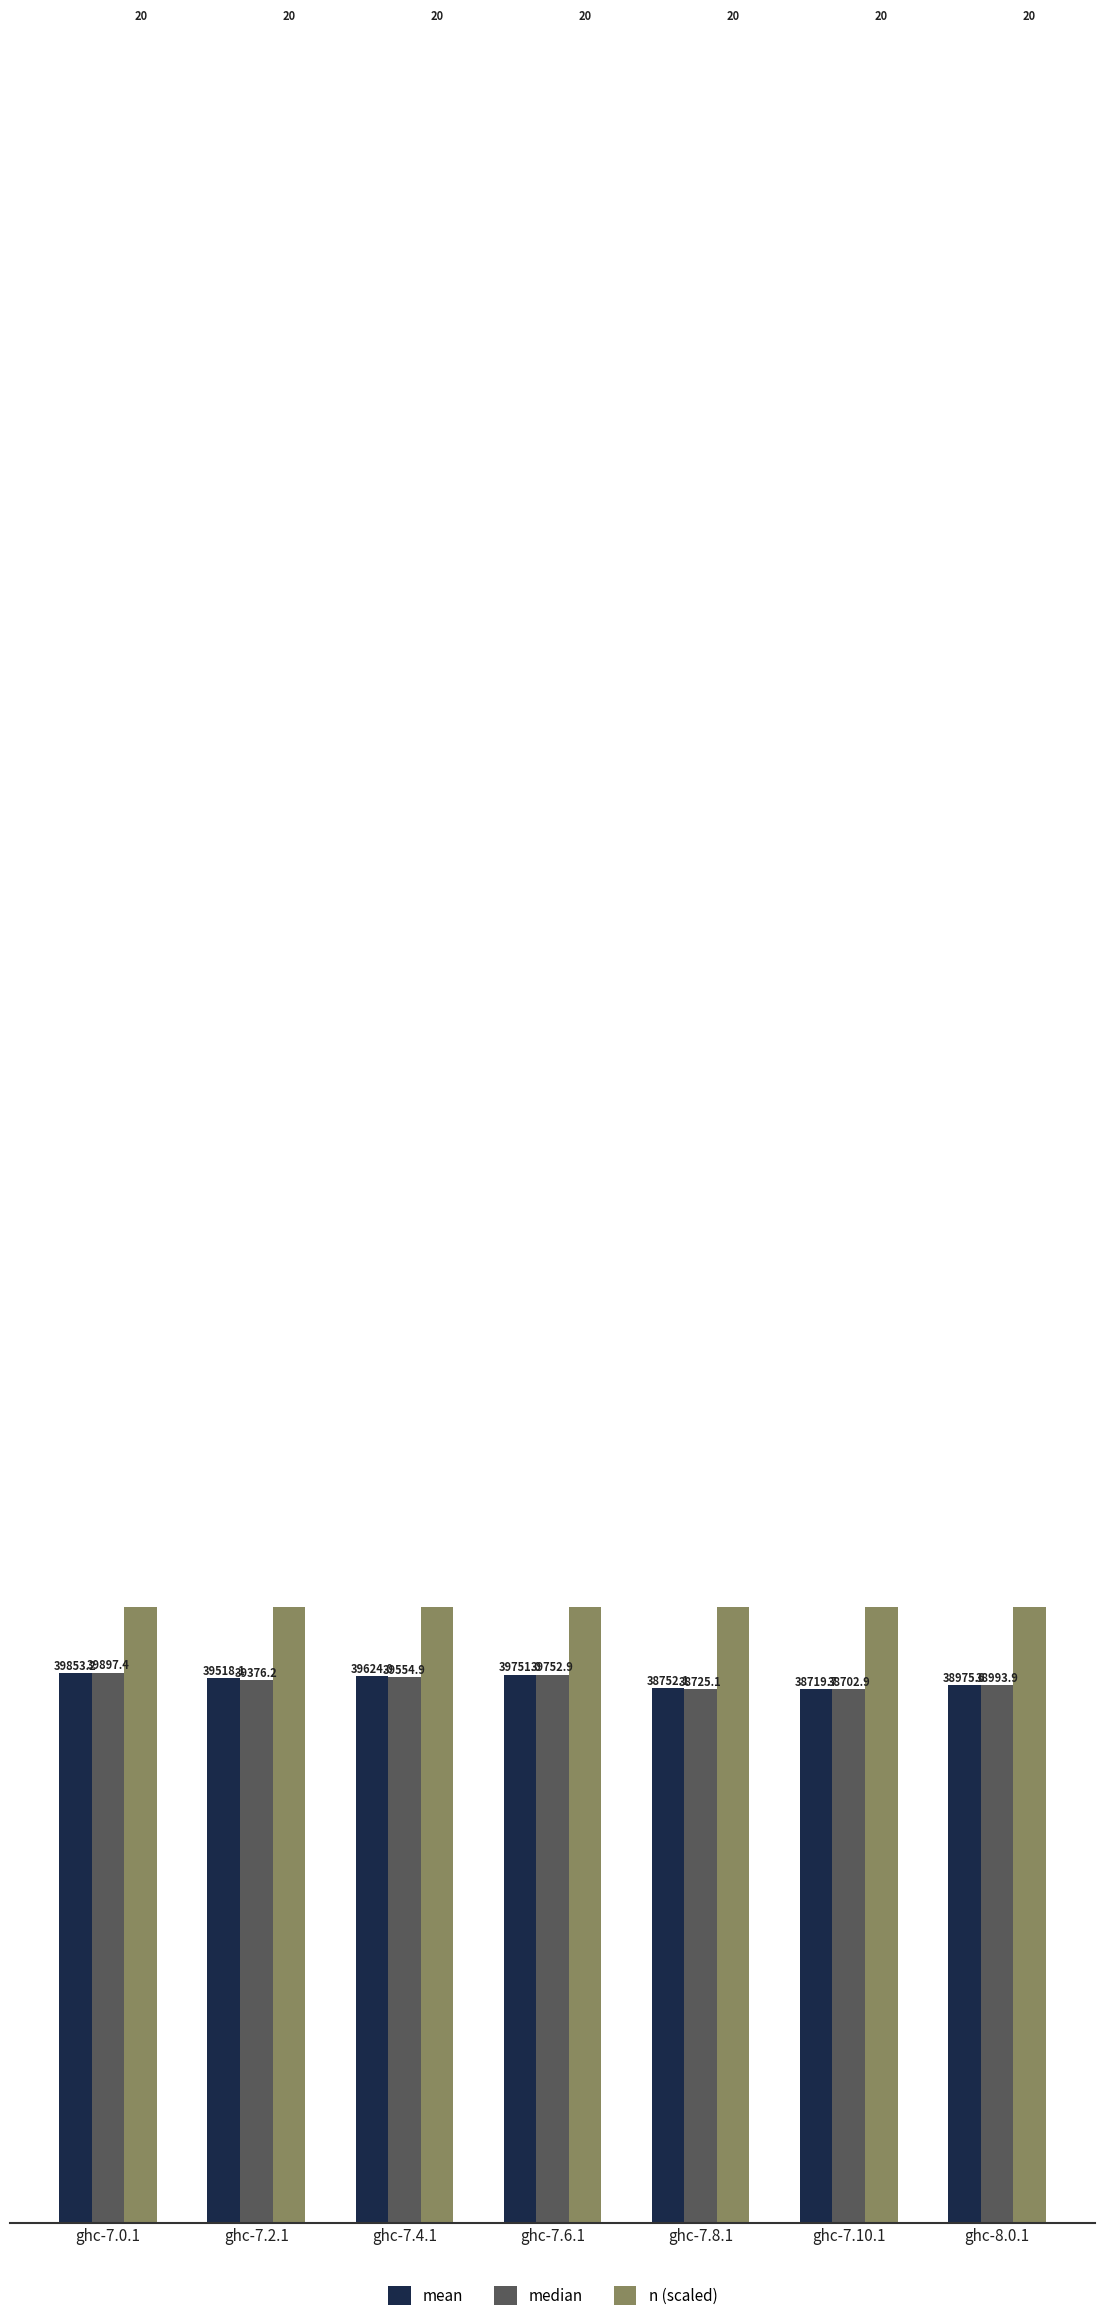

What is the spread (max minus min) of values at ghc-7.6.1?

119661.6